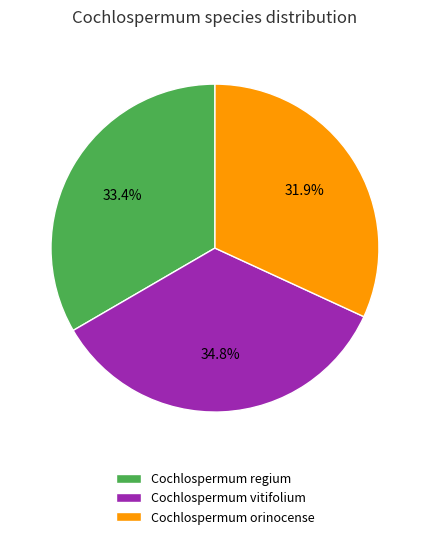

To the nearest percent, what is the difference between the largest and smallest slice percentages?

3%